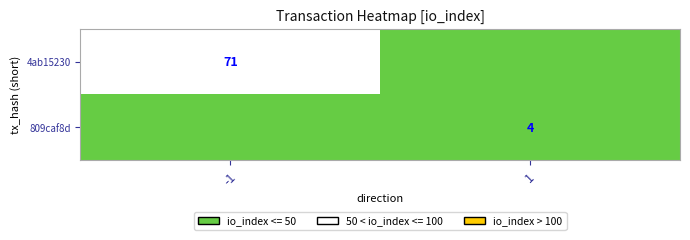

The value of 809caf8d at 1 is 2. True or false?

False